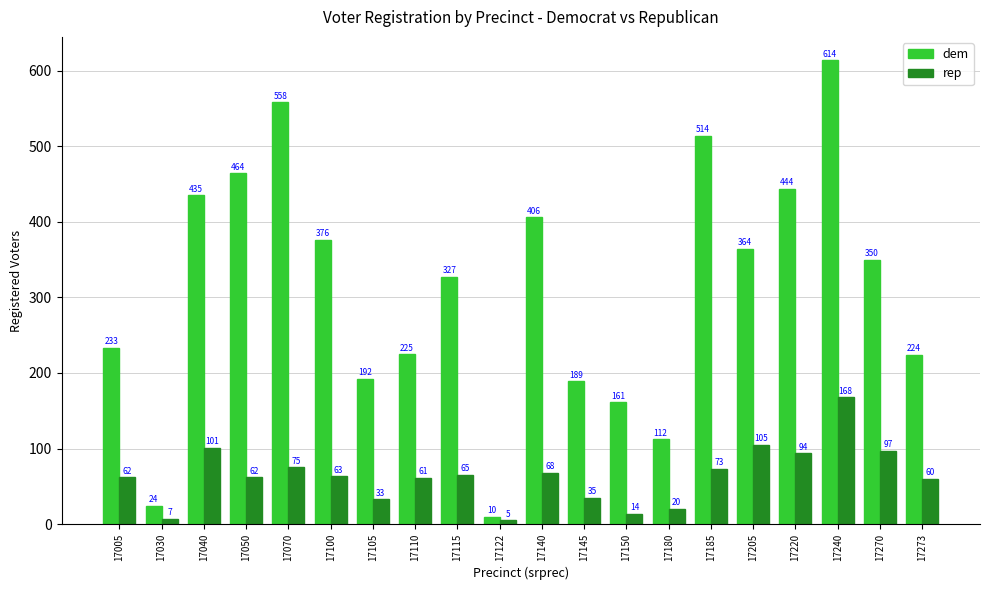

What is the value of the dem bar at the 11th from the left?

406